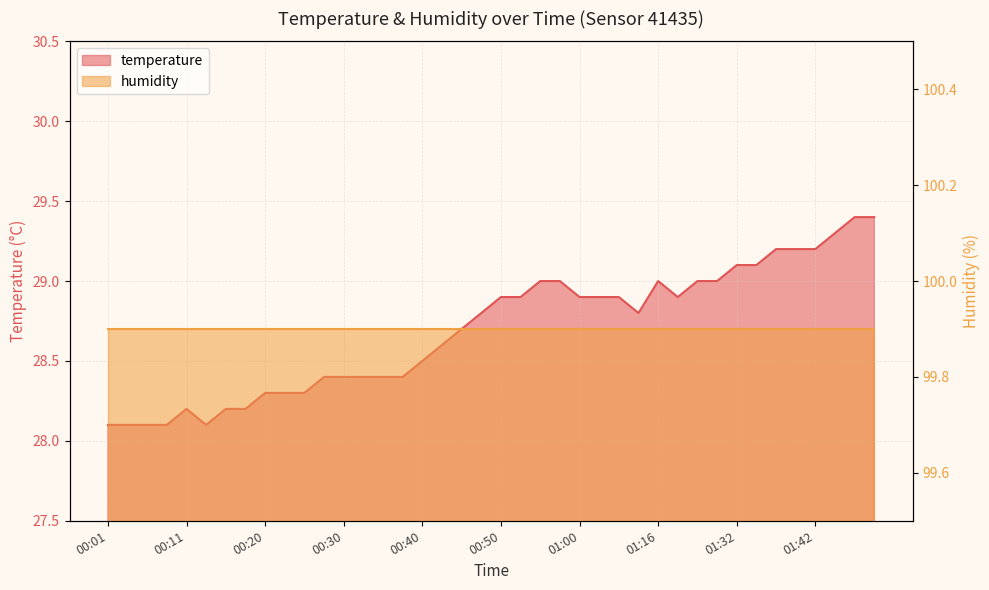

What is the difference between the values at 01:00 and 00:58?

0.1